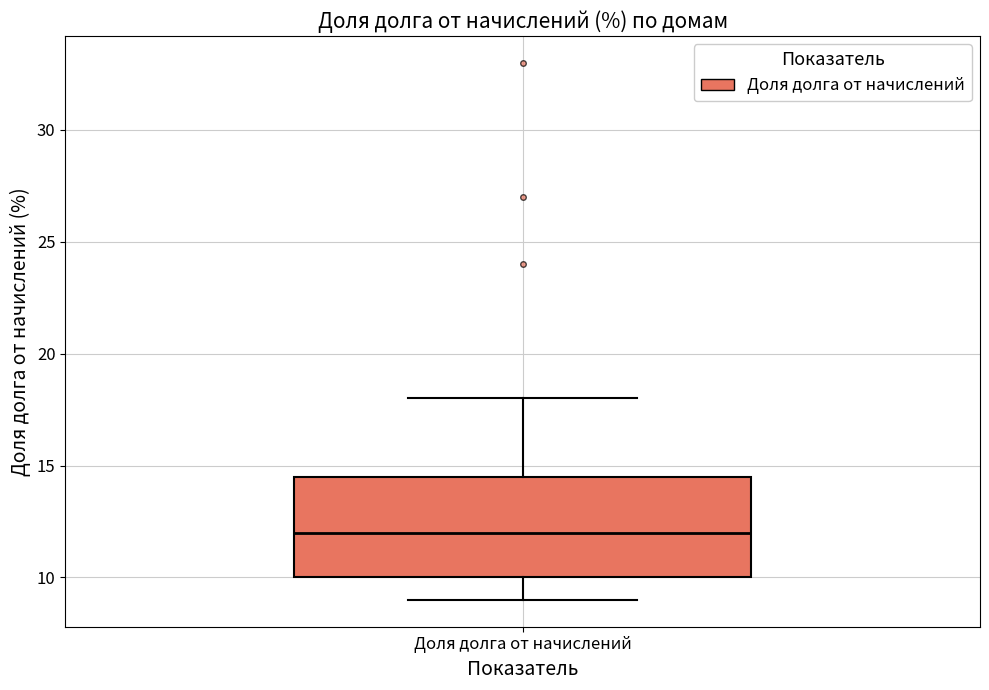

Read this box plot against the y-axis: the position of the median line, the range covered by the box, and the ends of both whiskers. The values are not printed on the chart, so give them approximately, as read against the axis.

median 12.0, box 10.0 to 14.5, whiskers 9.0 to 18.0